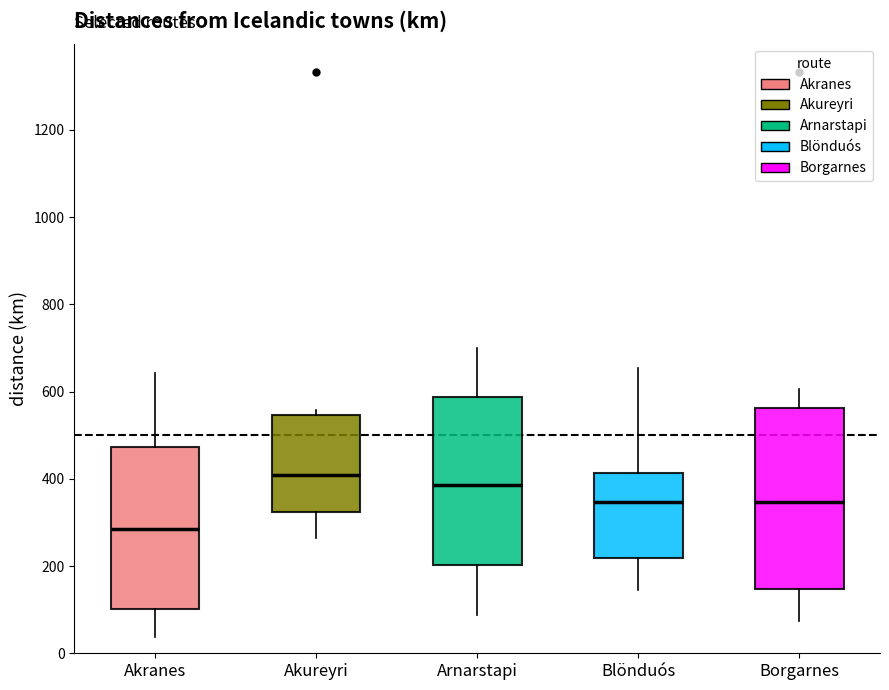

Comparing the boxes themselves (not the whiskers), which one is the tallest?

Borgarnes